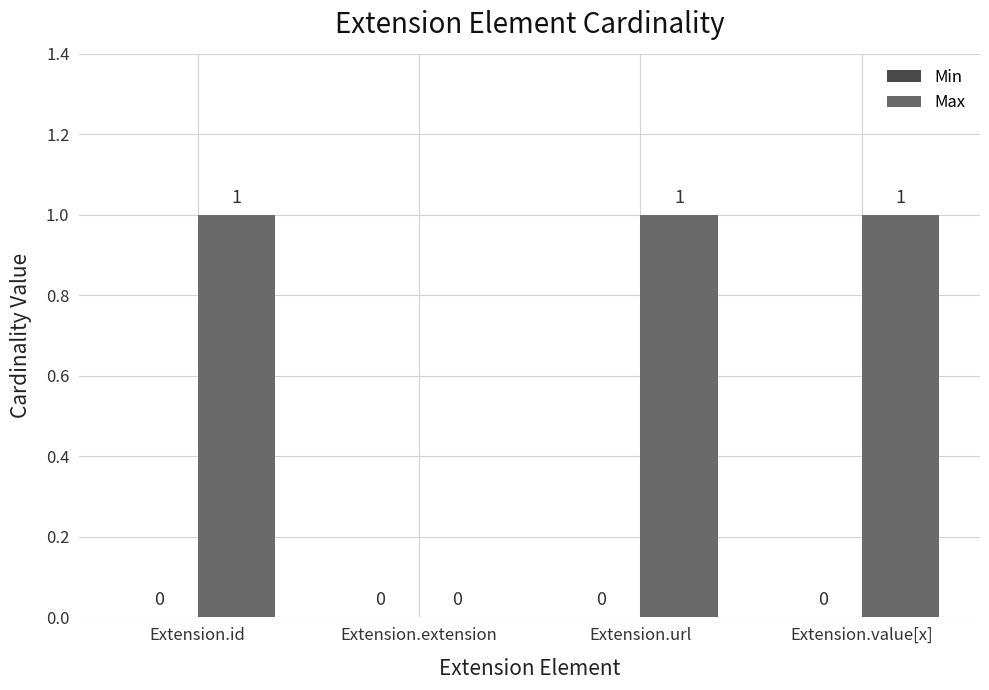

What is the change in value from Extension.extension to Extension.value[x]?

+1